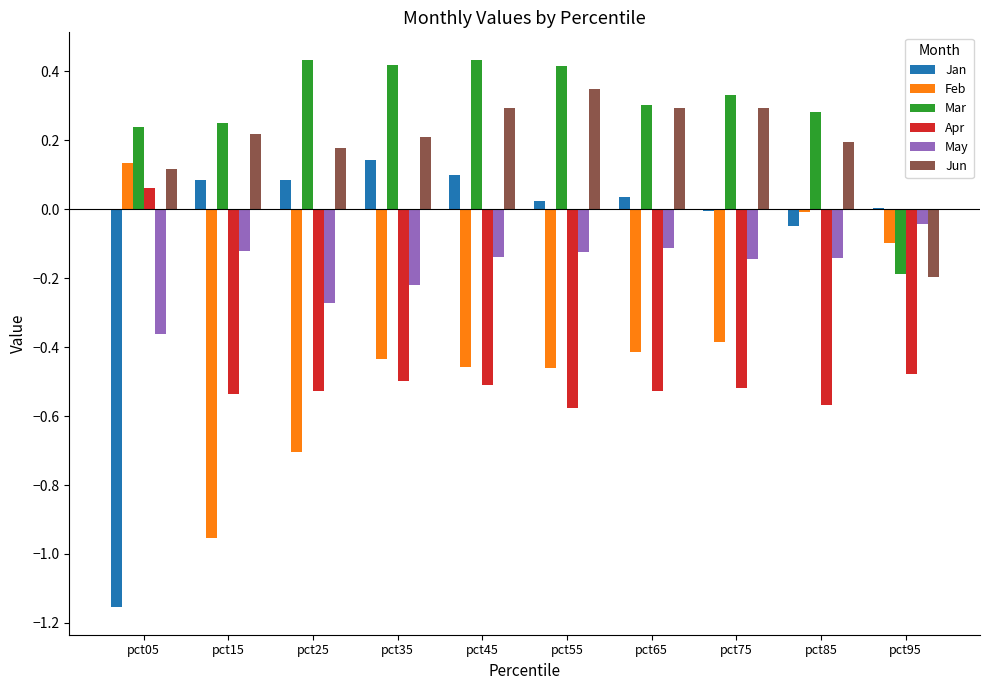

What is the sum of all Feb values?

-3.8